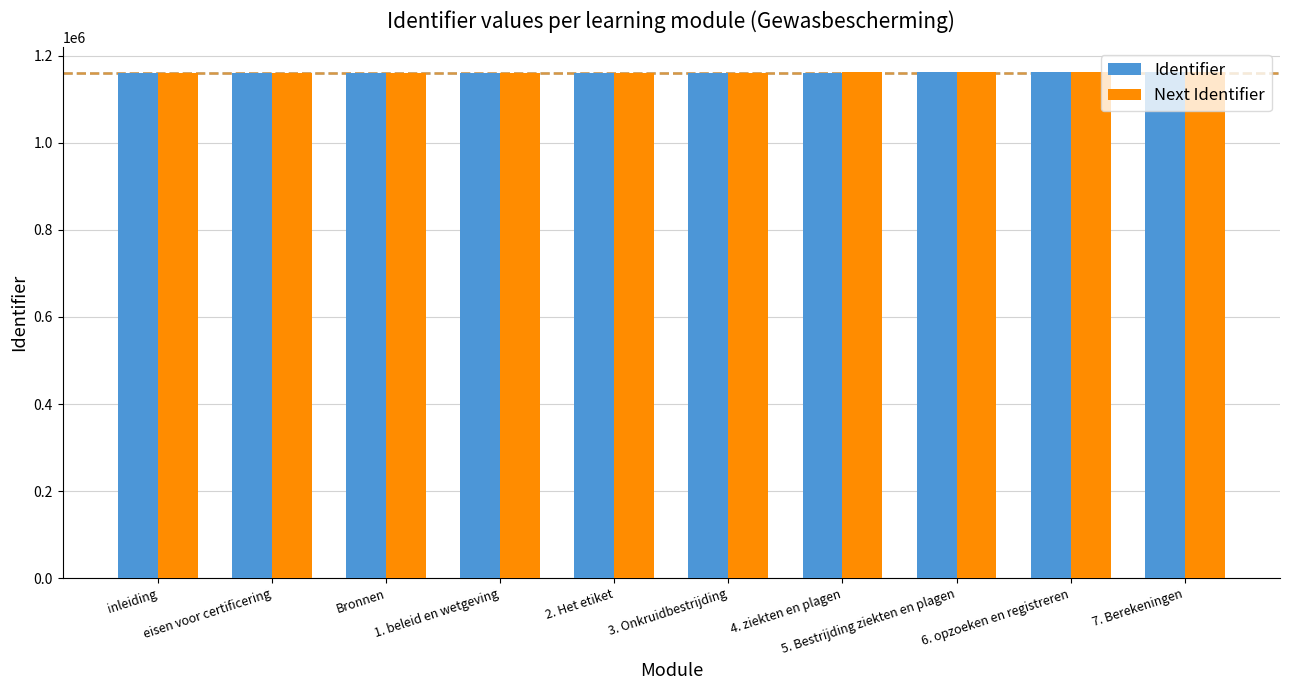

What are all the series names shown in the legend?

Identifier, Next Identifier